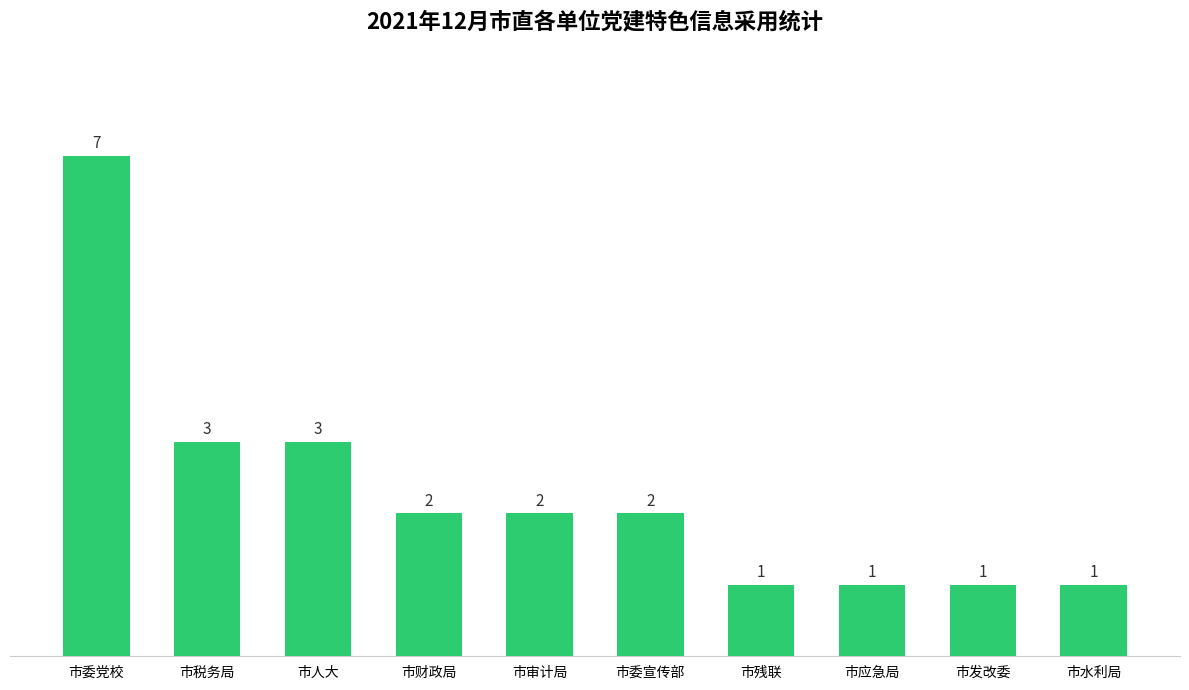

How many distinct data groups are displayed?

1